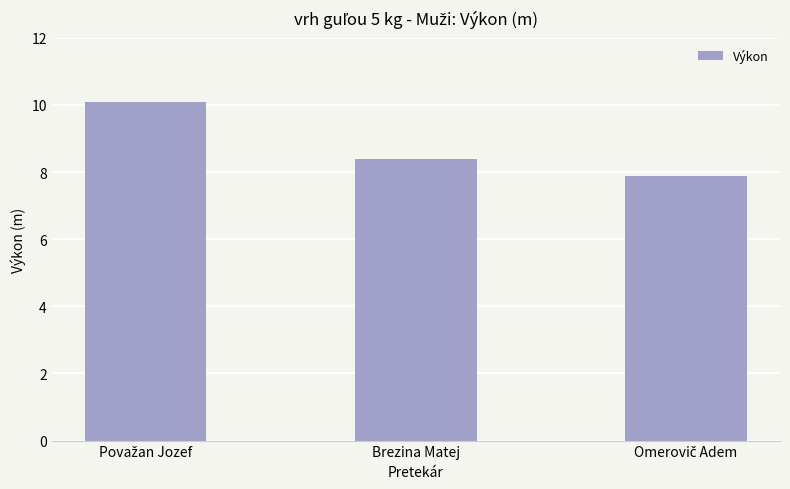

What is the smallest value displayed?

7.9